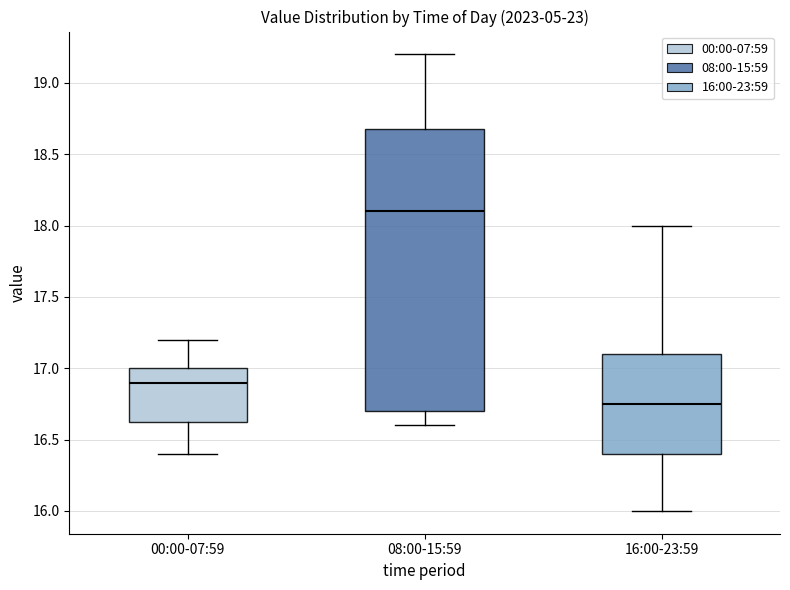

Reading left to right, read every box against the y-axis: the position of its median line, the range the box covers, and the ends of its whiskers. The values are not printed on the chart, so give them approximately, as read against the axis.

00:00-07:59: median 16.90, box 16.65 to 17.00, whiskers 16.40 to 17.20
08:00-15:59: median 18.10, box 16.70 to 18.70, whiskers 16.60 to 19.20
16:00-23:59: median 16.75, box 16.40 to 17.10, whiskers 16.00 to 18.00